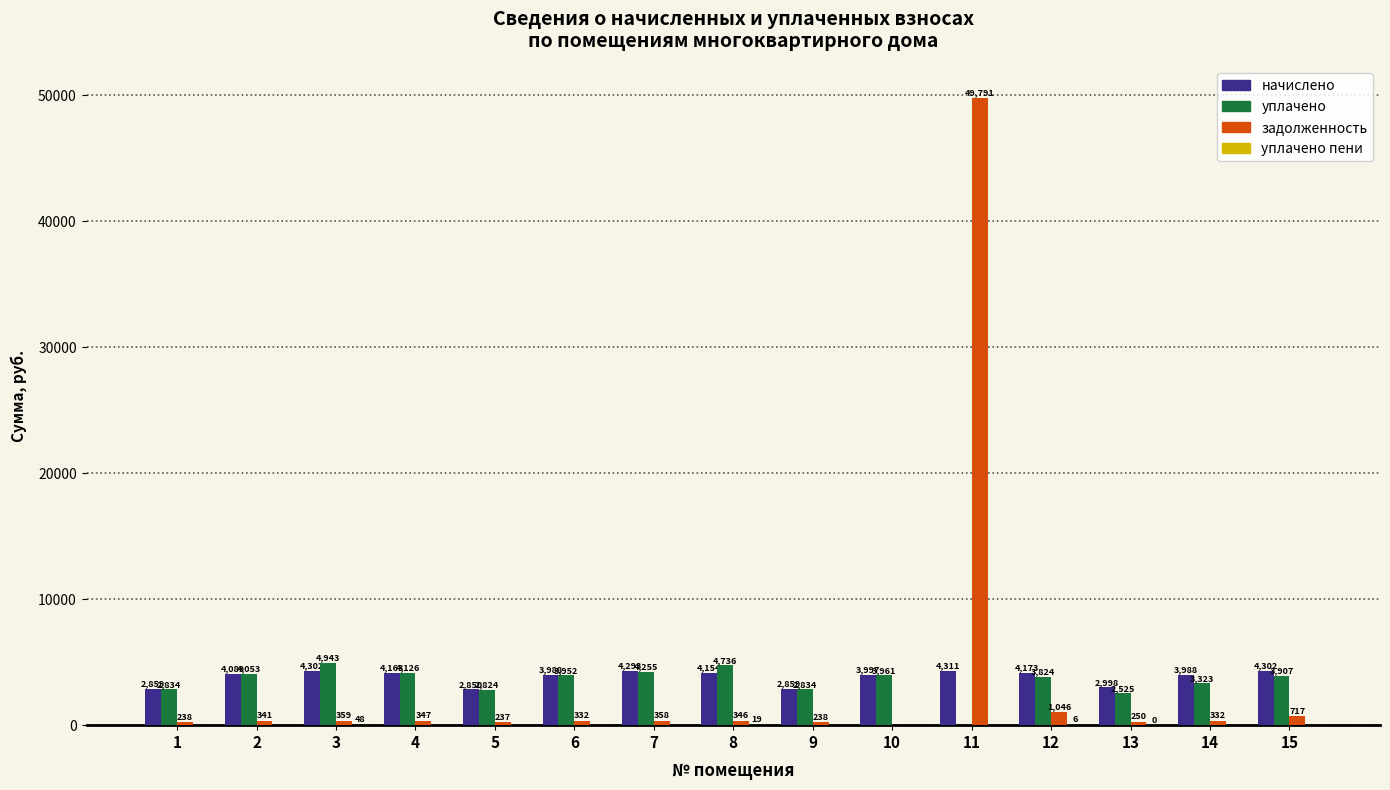

Which series changed the most between 2 and 3?

уплачено